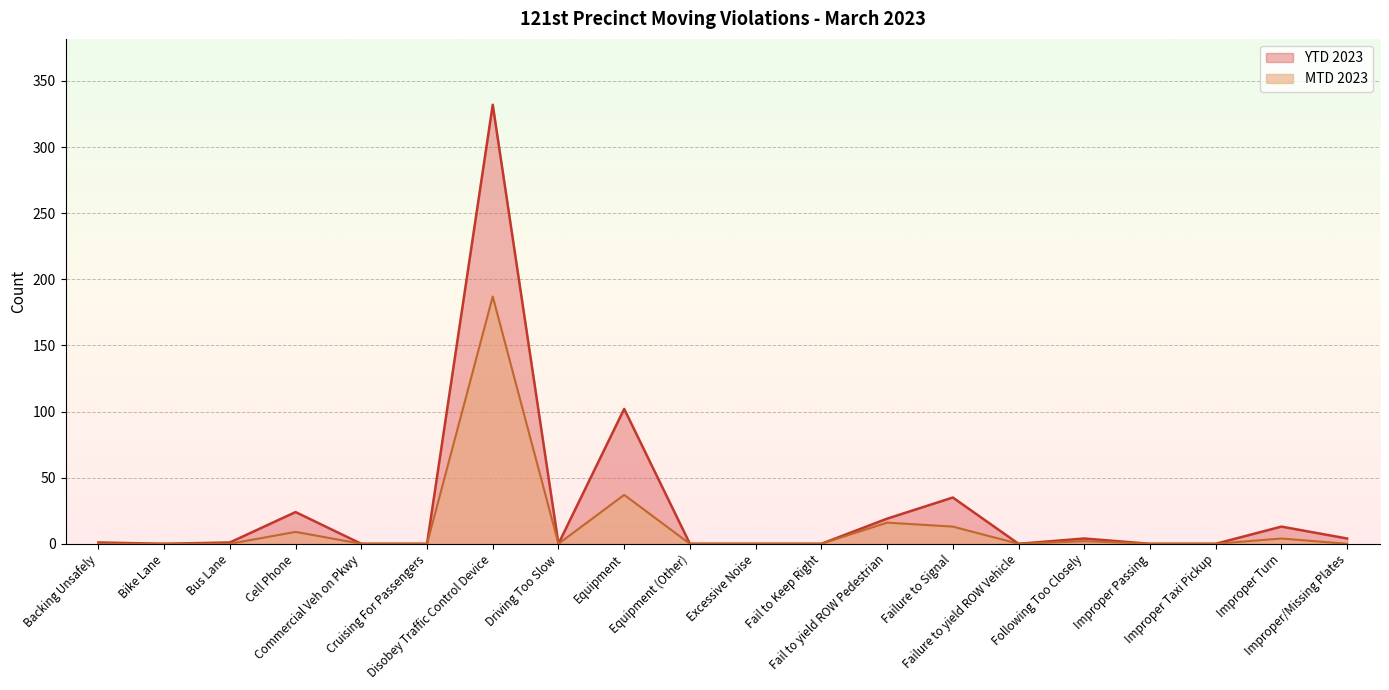

True or false: MTD 2023 has a value of 0 at Backing Unsafely.

True